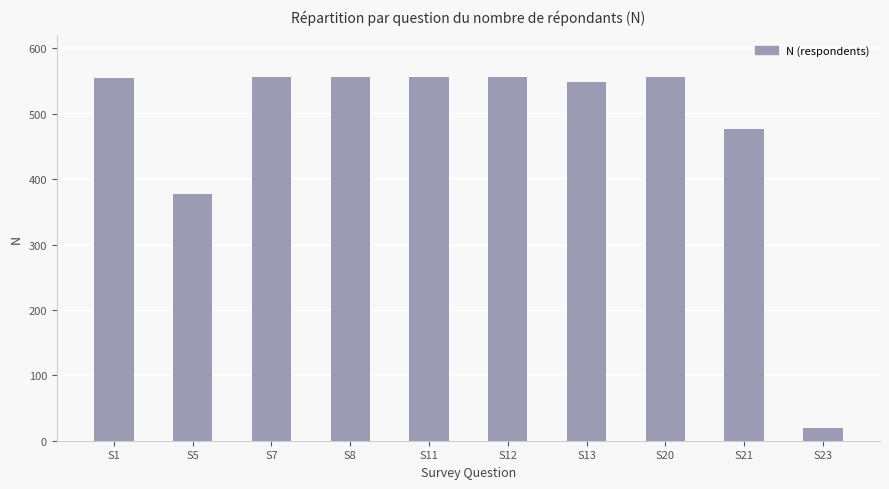

At which category does the chart reach its minimum across all series?

S23